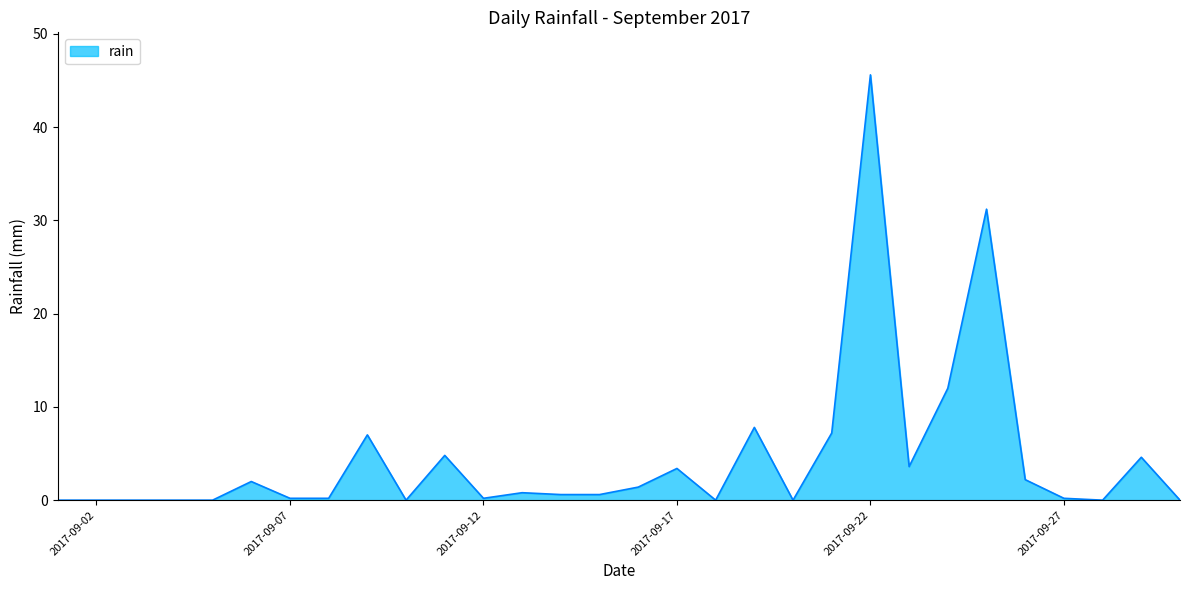

What is the difference between the maximum and minimum values?

45.6